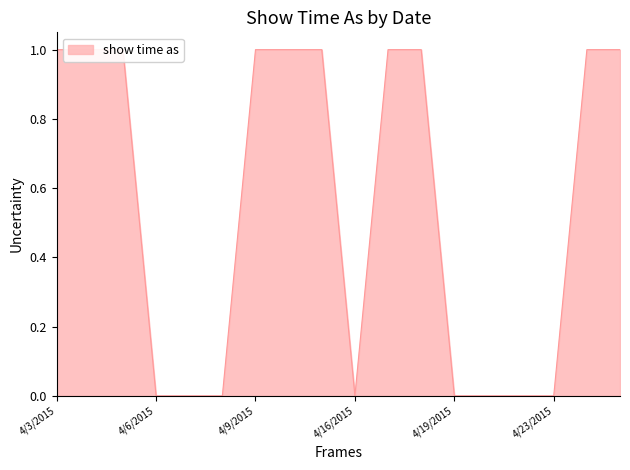

What is the change in value from 4/16/2015 to 4/17/2015?

+1